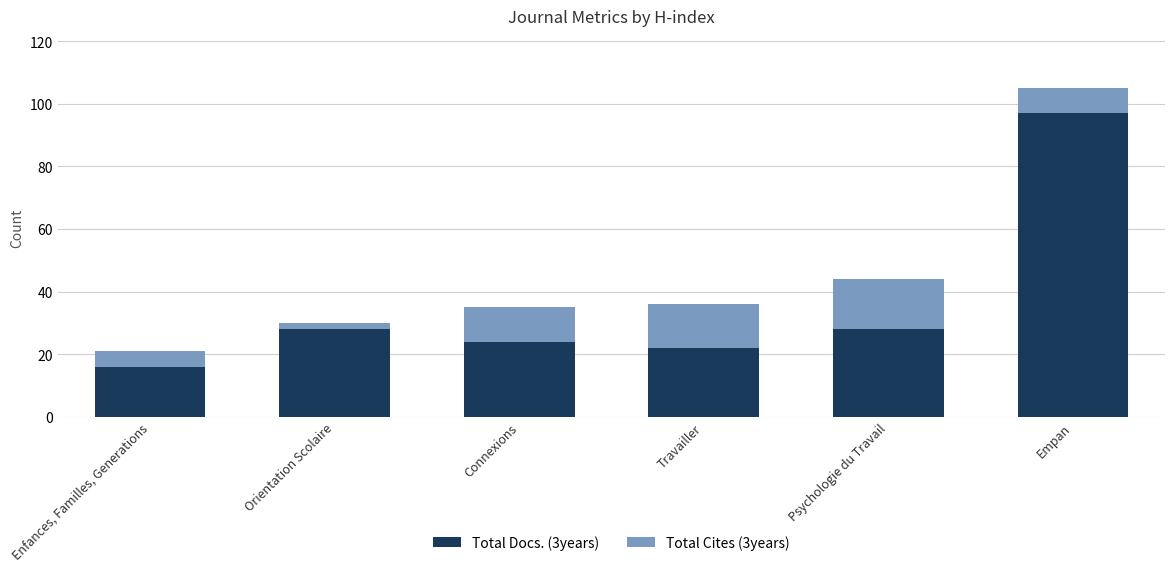

Which category has the lowest value in the Total Docs. (3years) series?

Enfances, Familles, Generations